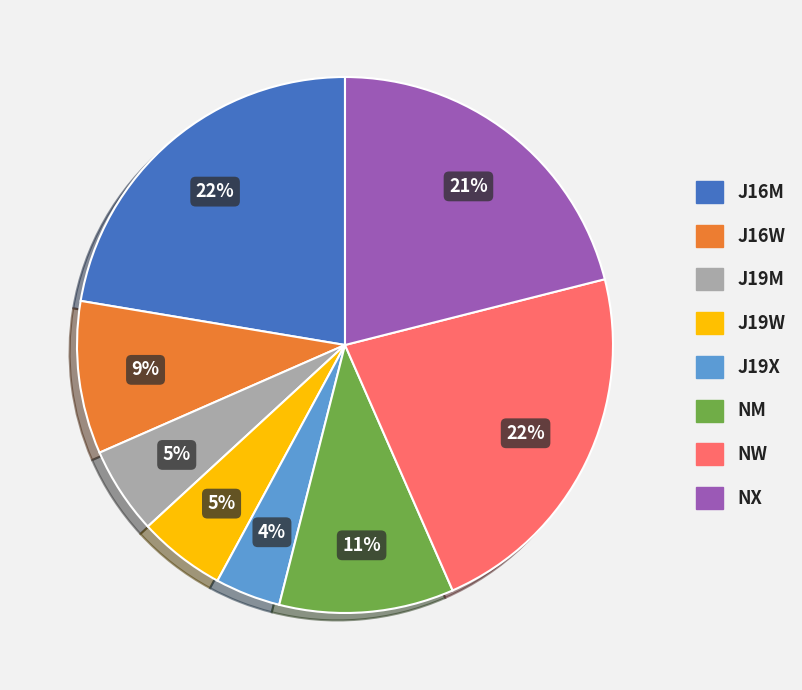

Which category has the smallest portion of the pie?

J19X